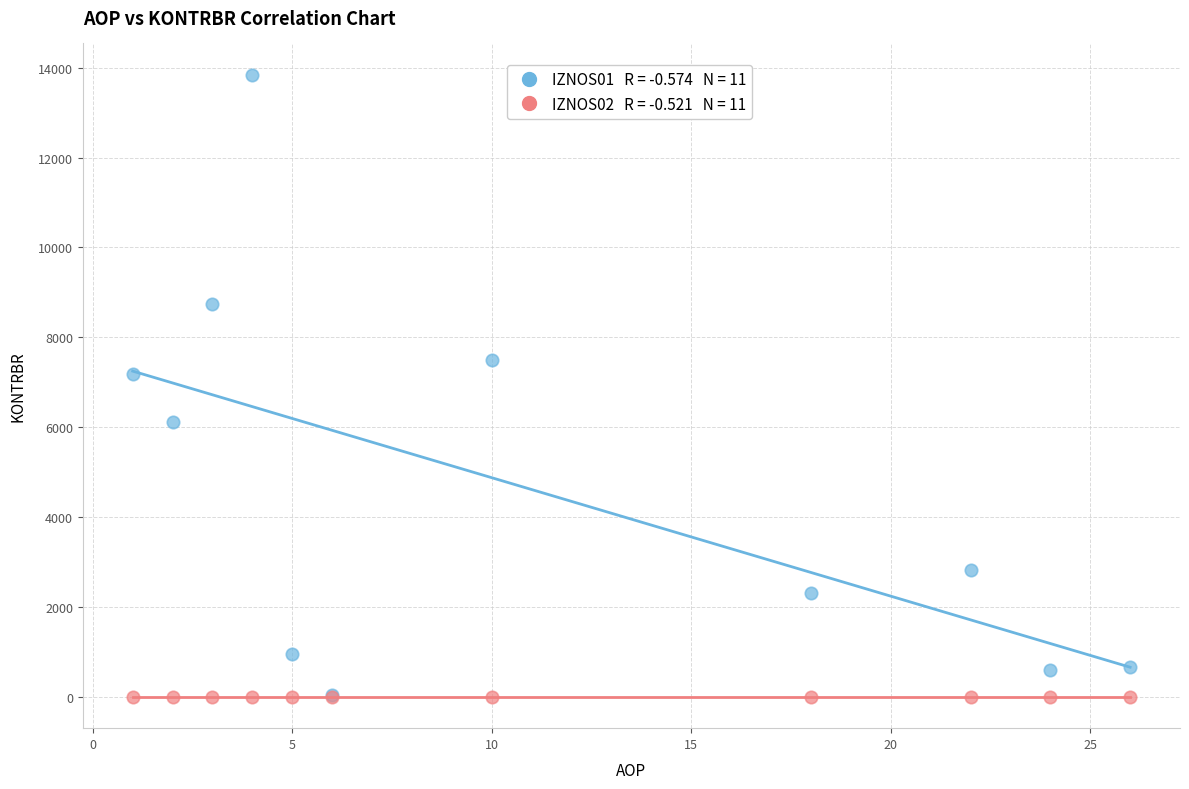

Across all series, what Y value is closest to 6923?

7186.2